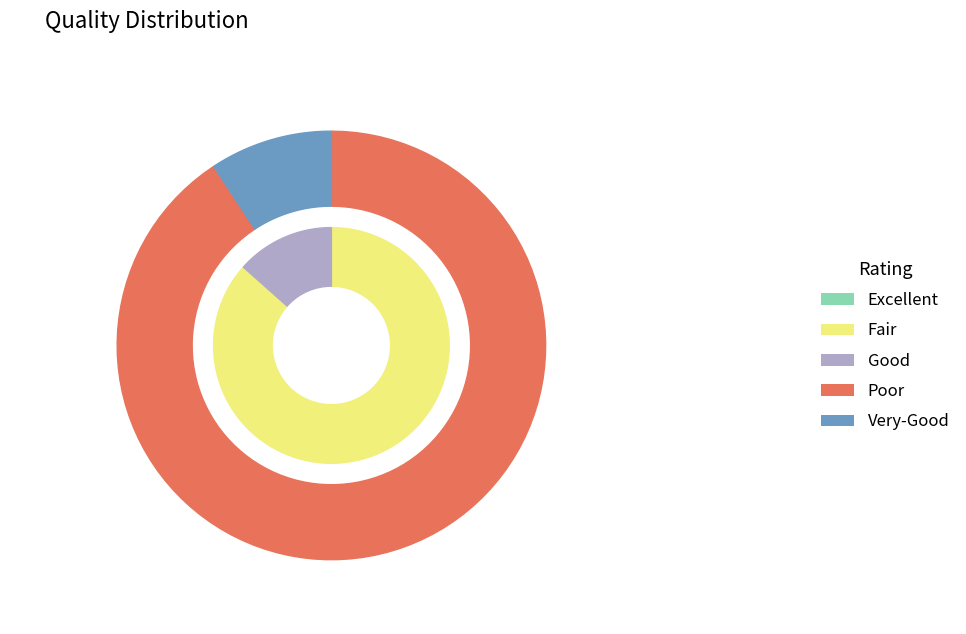

Is it true that Brazilian Journal of Medical and Biological Research is 79% of the pie?

False